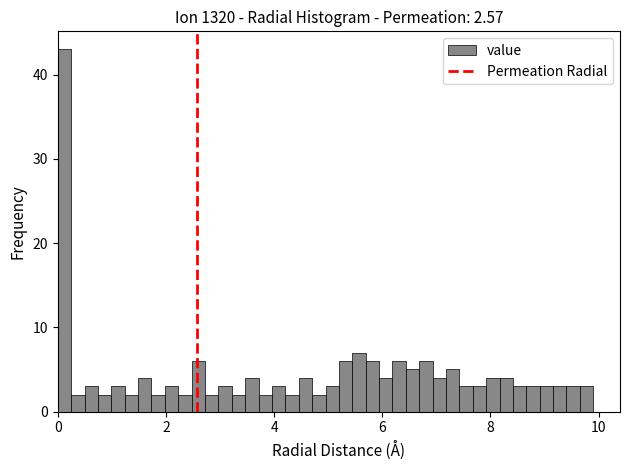

Around what value on the x-axis is the tallest bar? Give the approximate position of its centre, as read against the axis.

0.2